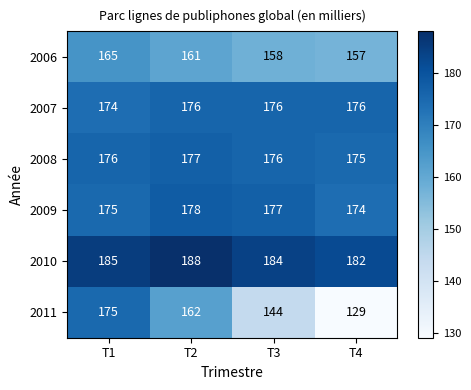

Is it true that 2011 equals 144 at T3?

True